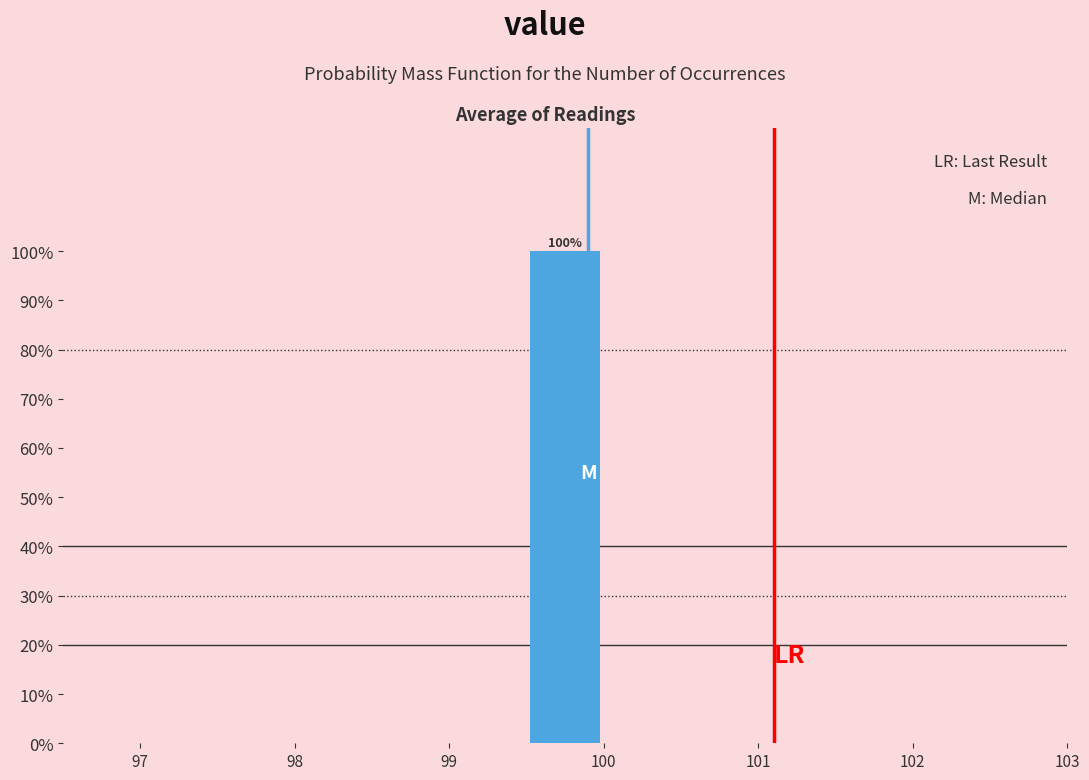

Which range on the x-axis has the tallest bar?

99.5 to 100.0